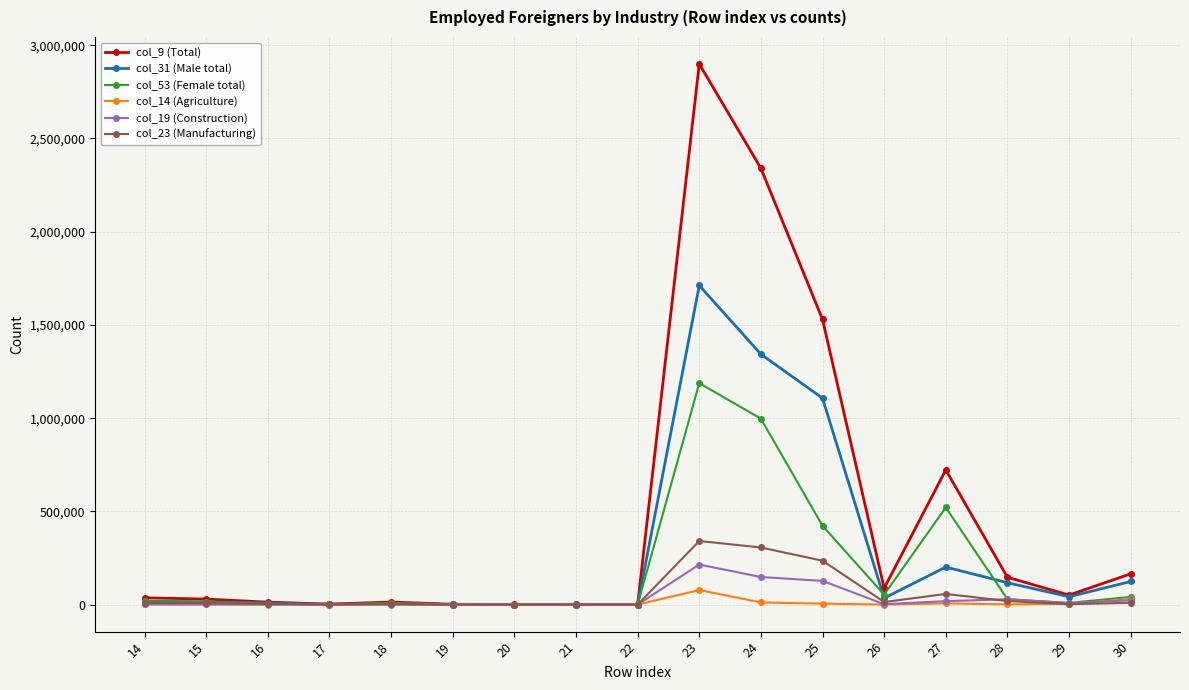

Which series has the widest spread of values?

col_9 (Total)